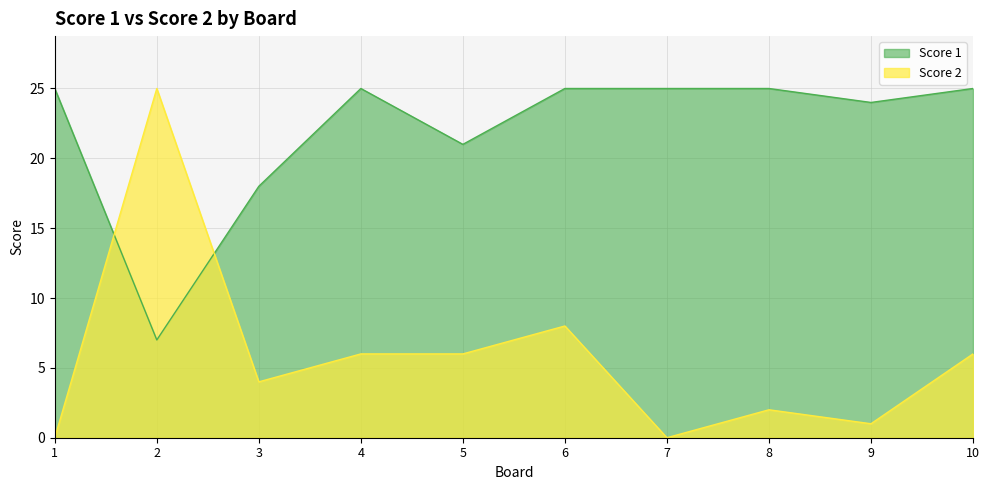

The value of Score 1 at 8 is 43. True or false?

False